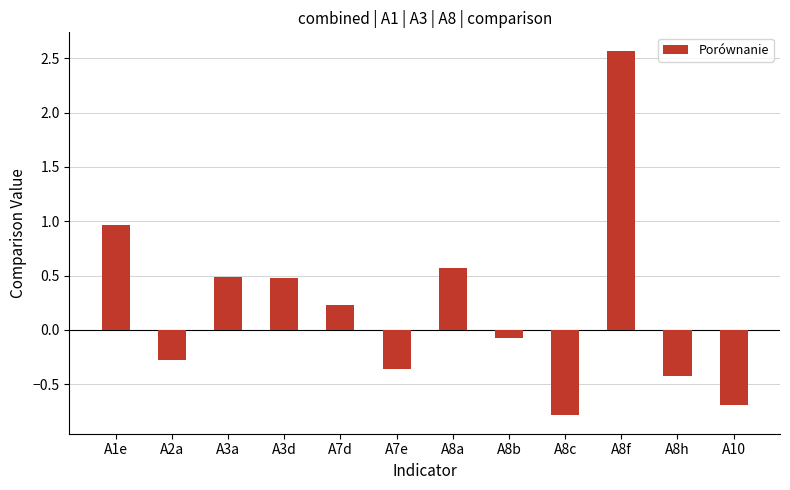

What is the difference between the maximum and minimum values?

3.4